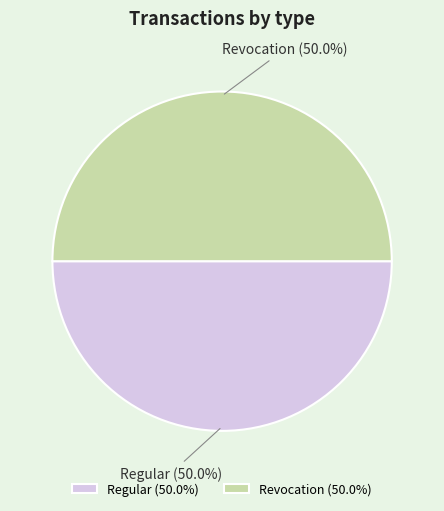

Combined, what portion of the pie is Regular and Revocation?

100.0%